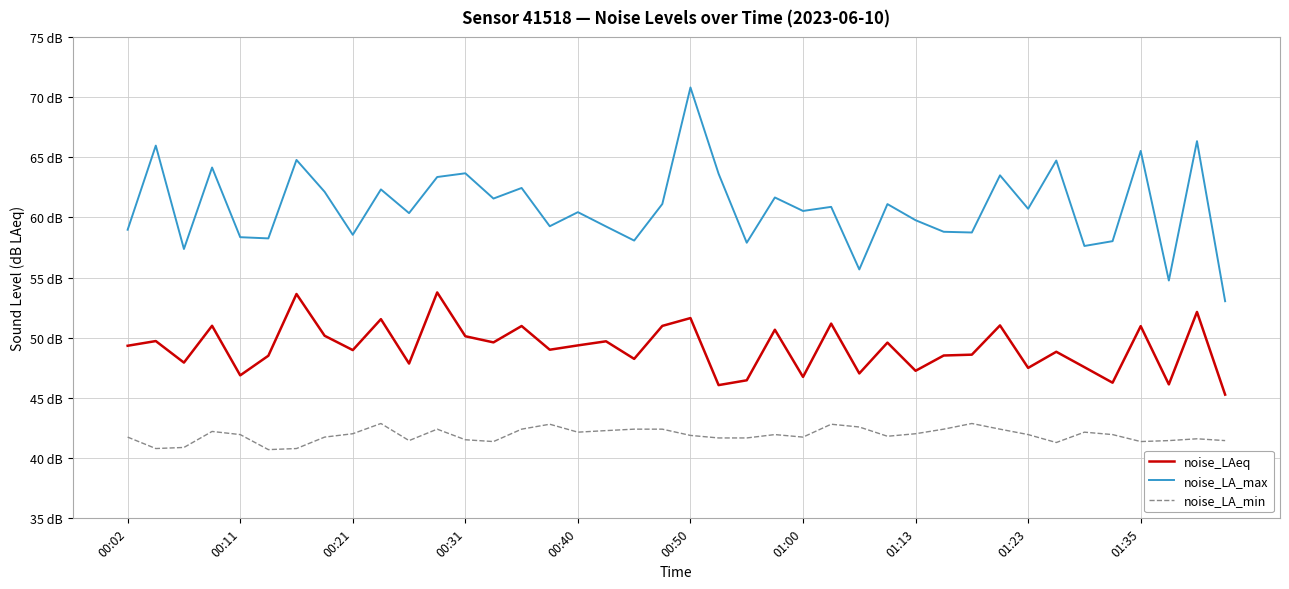

List the series in order of their peak value, lowest first.

noise_LA_min, noise_LAeq, noise_LA_max